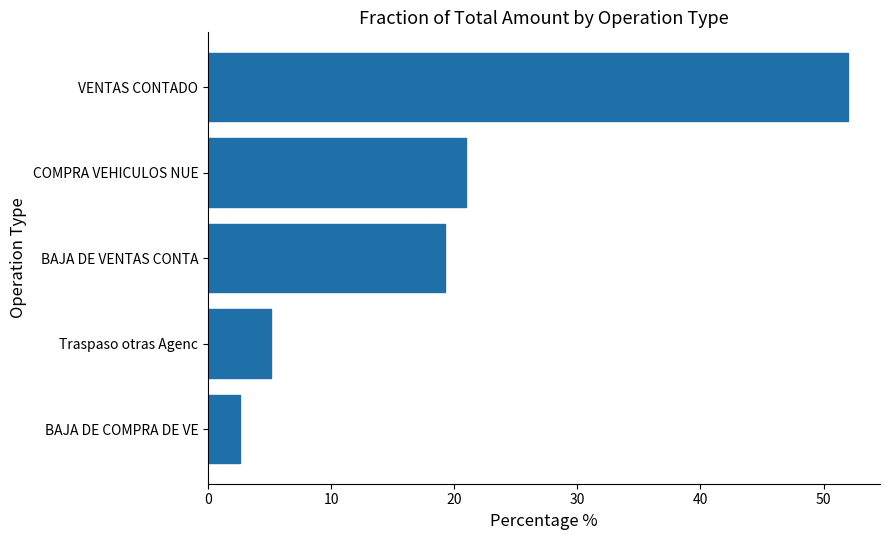

Reading top to bottom, list all the values displayed in this chart.

VENTAS CONTADO=52.0	COMPRA VEHICULOS NUE=21.0	BAJA DE VENTAS CONTA=19.3	Traspaso otras Agenc=5.1	BAJA DE COMPRA DE VE=2.6